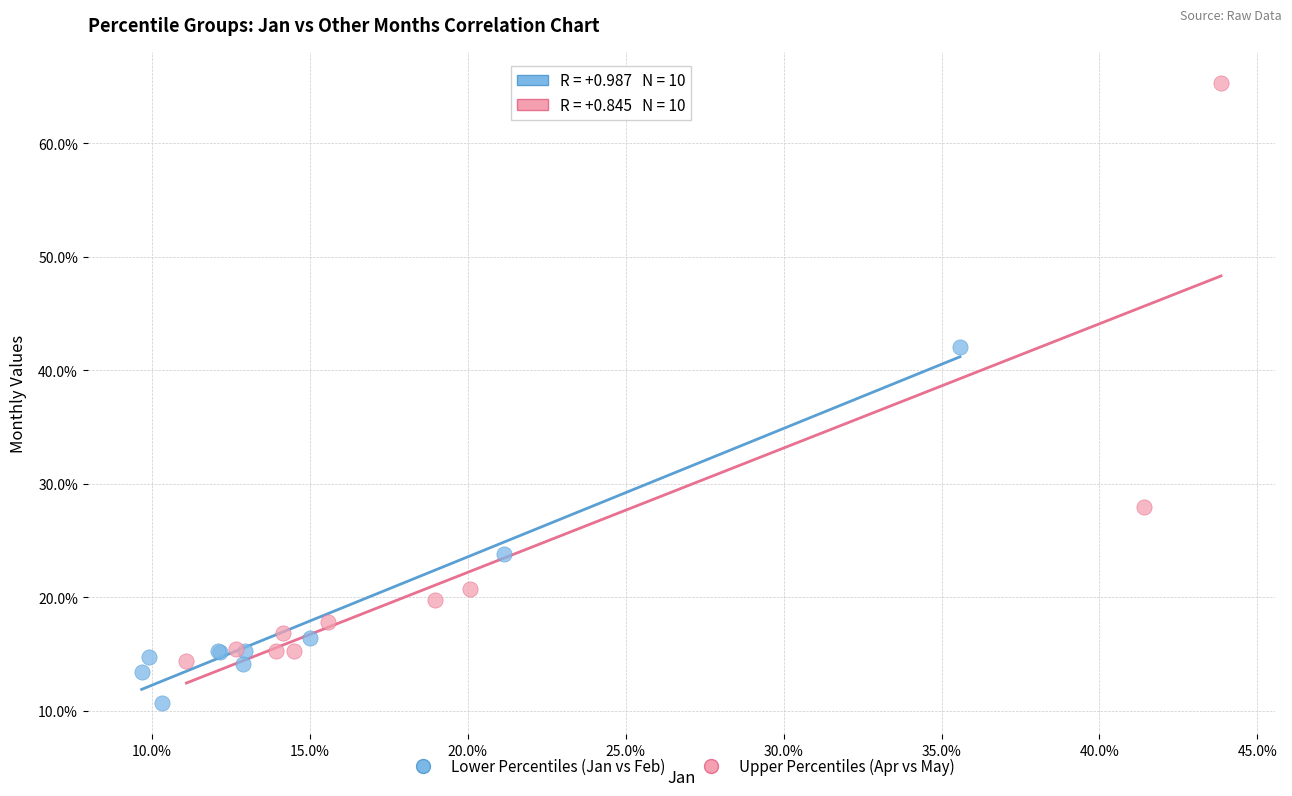

What are all the series names shown in the legend?

Lower Percentiles (Jan vs Feb), Upper Percentiles (Apr vs May)